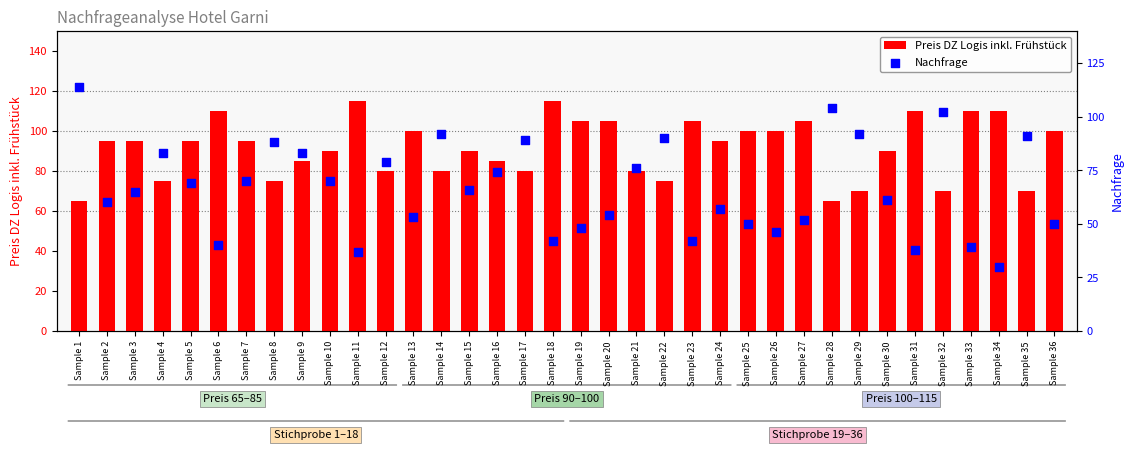

What are all the series names shown in the legend?

Preis DZ Logis inkl. Frühstück, Nachfrage